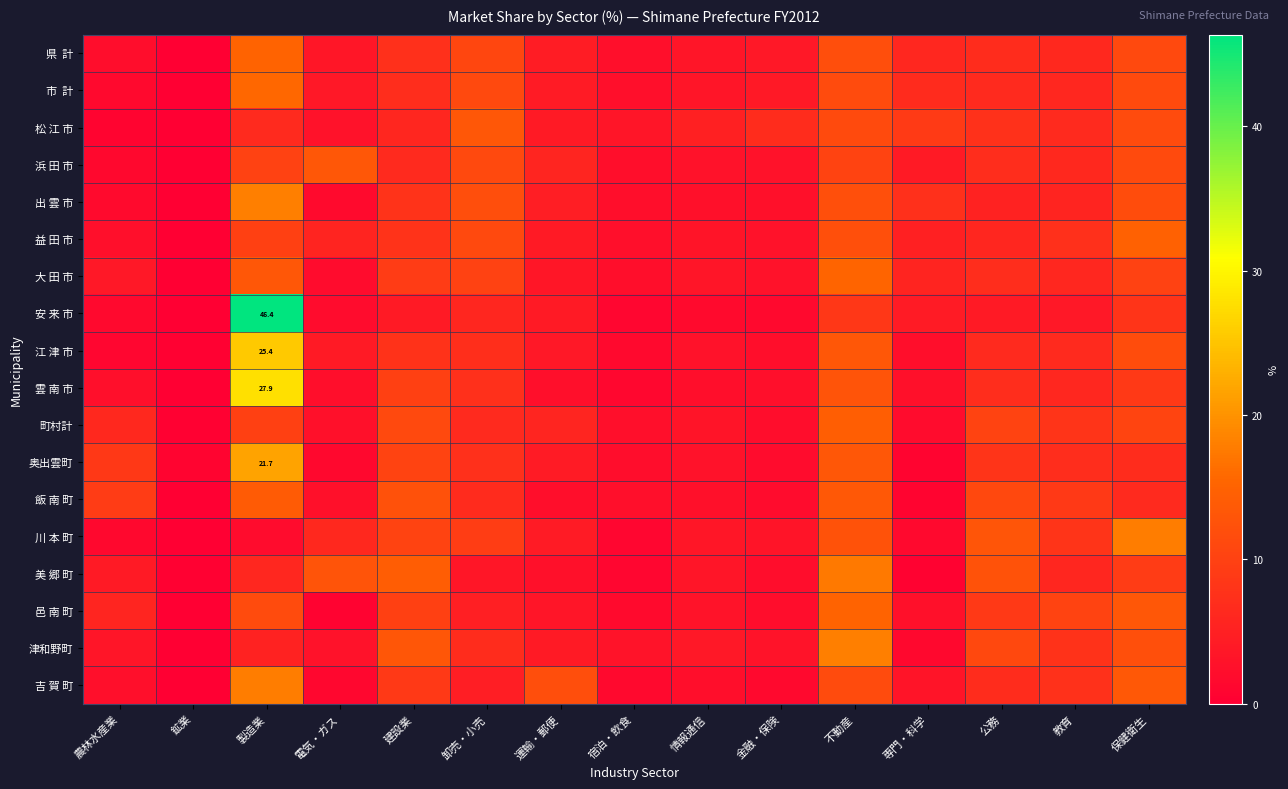

What is the difference between the highest and lowest values at 情報通信?

3.3